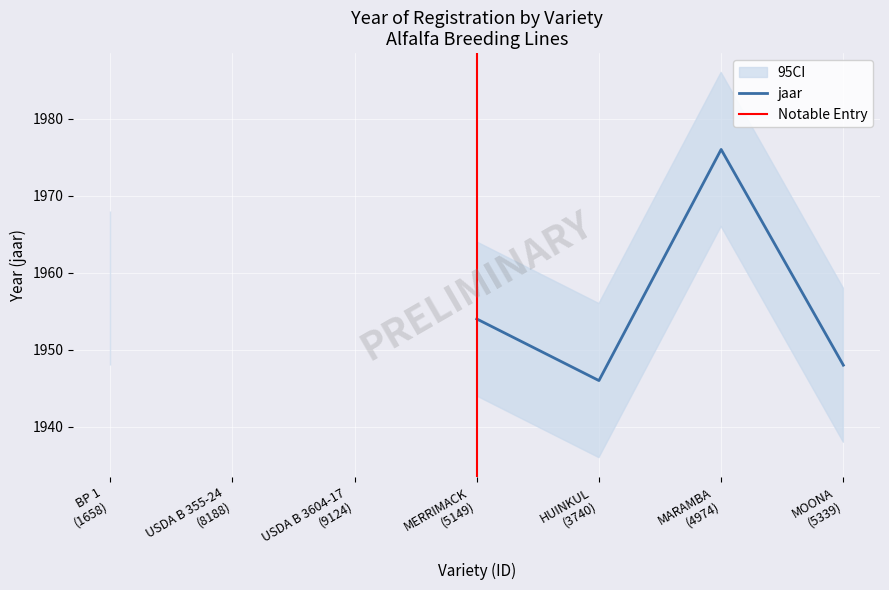

What position from the right is USDA B 355-24?

6